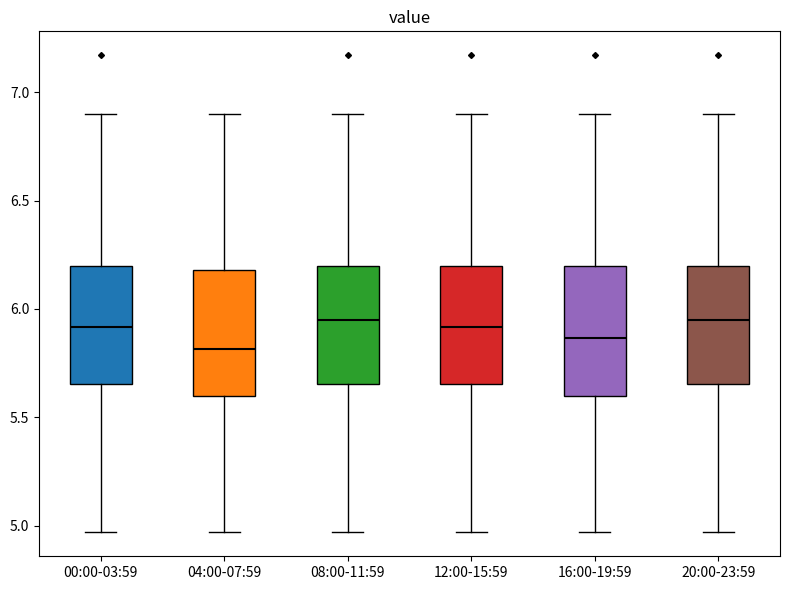

Reading left to right, transcribe this box plot: for each box, give where its median line is, the range the box spans, and where its two whiskers end, as read against the y-axis. The values are not printed on the chart, so give them approximately, as read against the axis.

00:00-03:59: median 5.90, box 5.65 to 6.20, whiskers 4.95 to 6.90
04:00-07:59: median 5.80, box 5.60 to 6.20, whiskers 4.95 to 6.90
08:00-11:59: median 5.95, box 5.65 to 6.20, whiskers 4.95 to 6.90
12:00-15:59: median 5.90, box 5.65 to 6.20, whiskers 4.95 to 6.90
16:00-19:59: median 5.85, box 5.60 to 6.20, whiskers 4.95 to 6.90
20:00-23:59: median 5.95, box 5.65 to 6.20, whiskers 4.95 to 6.90